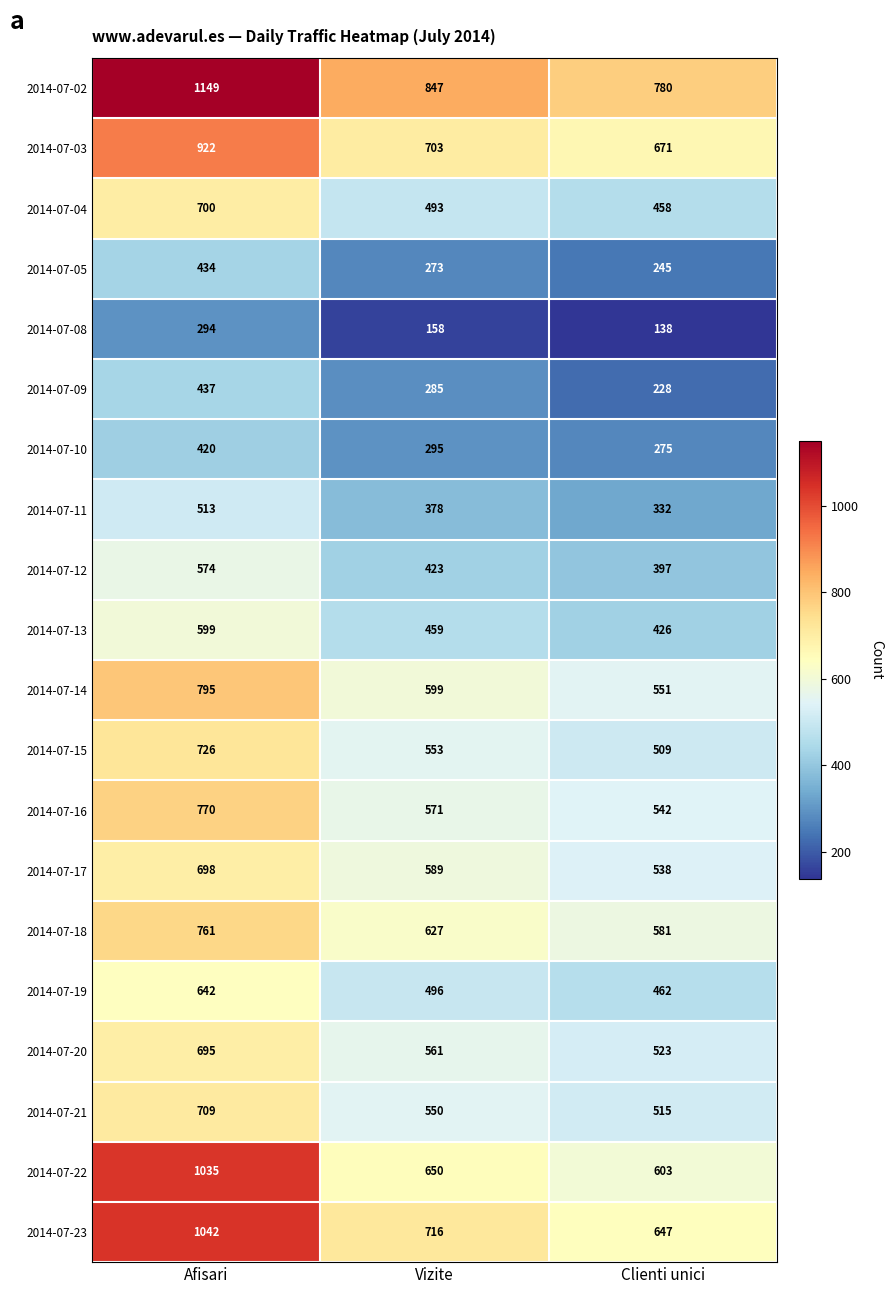

Is it true that 2014-07-03 equals 1388 at Afisari?

False